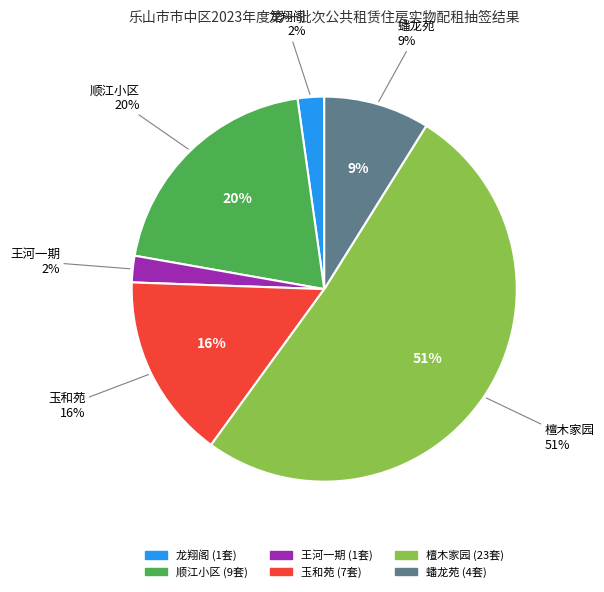

Which category has the biggest portion of the pie?

檀木家园